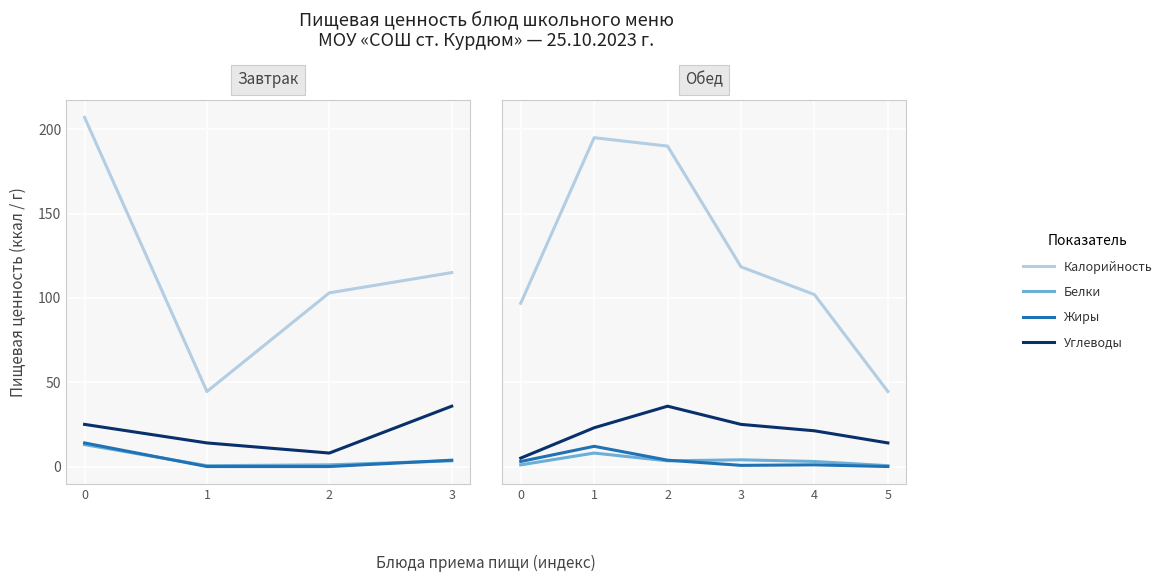

At how many categories does at least one series exceed 59?

5